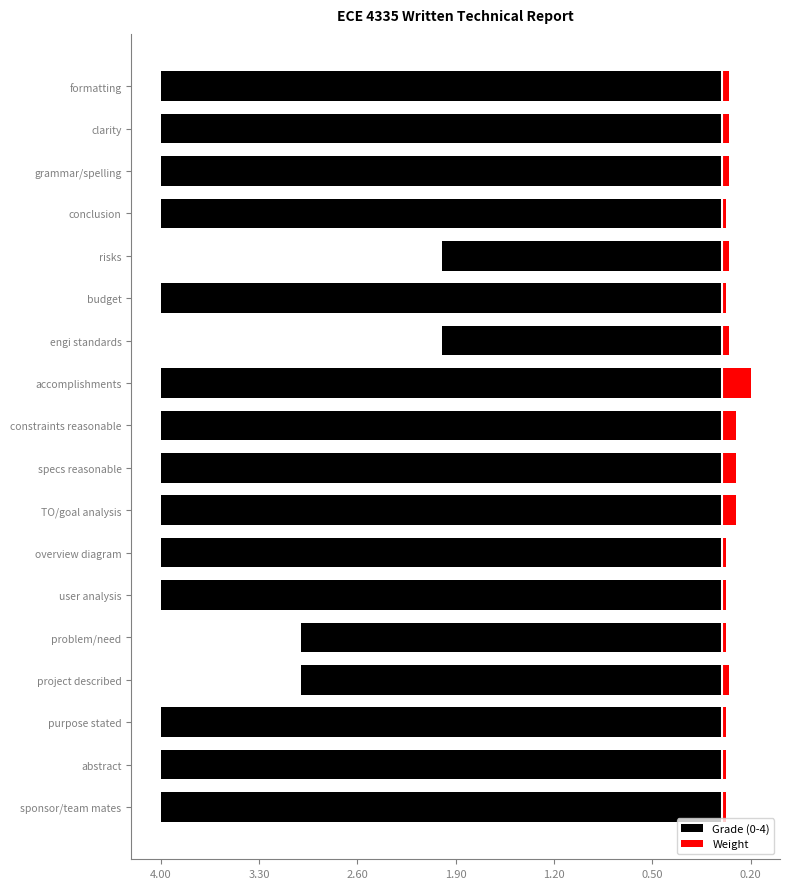

Does the chart contain any negative values?

Yes